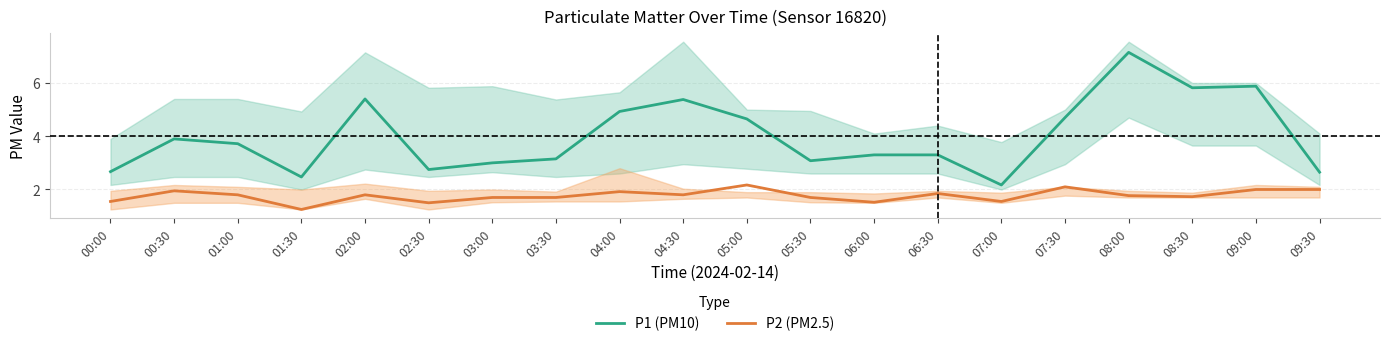

At which category is the sum across all series the highest?

08:00